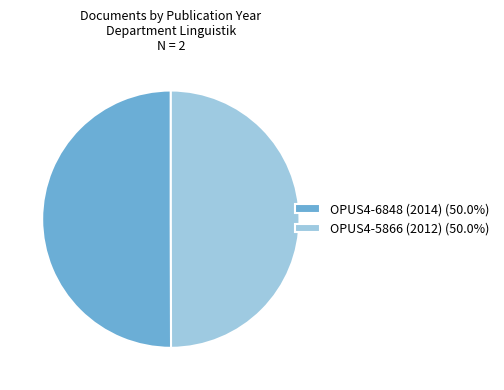

Is the sum of OPUS4-6848 (2014) and OPUS4-5866 (2012) greater than half?

Yes